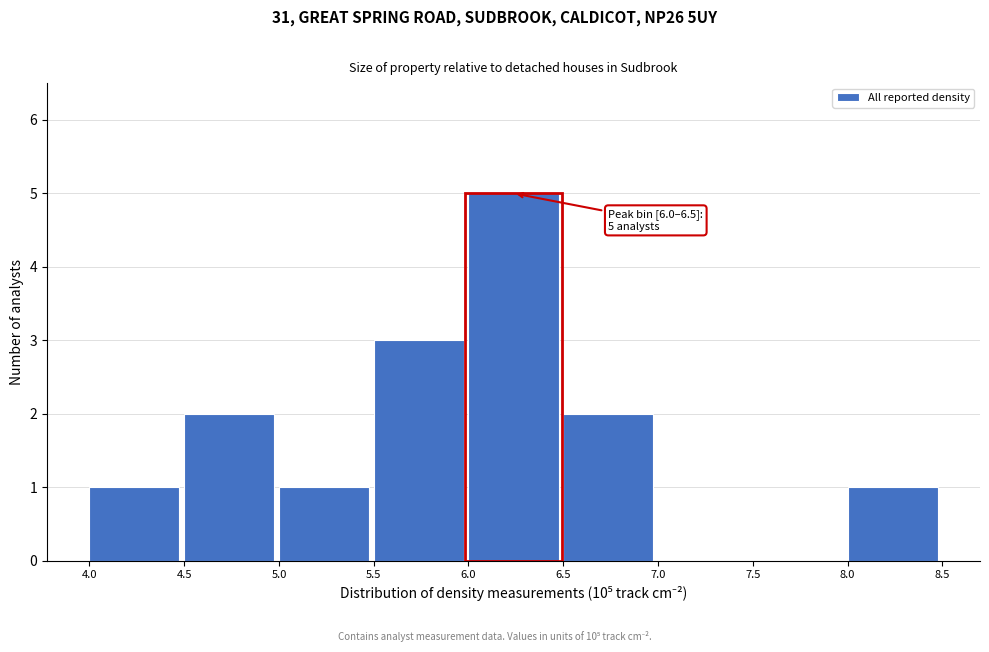

Over which range of the x-axis is the bar tallest?

6.0 to 6.5